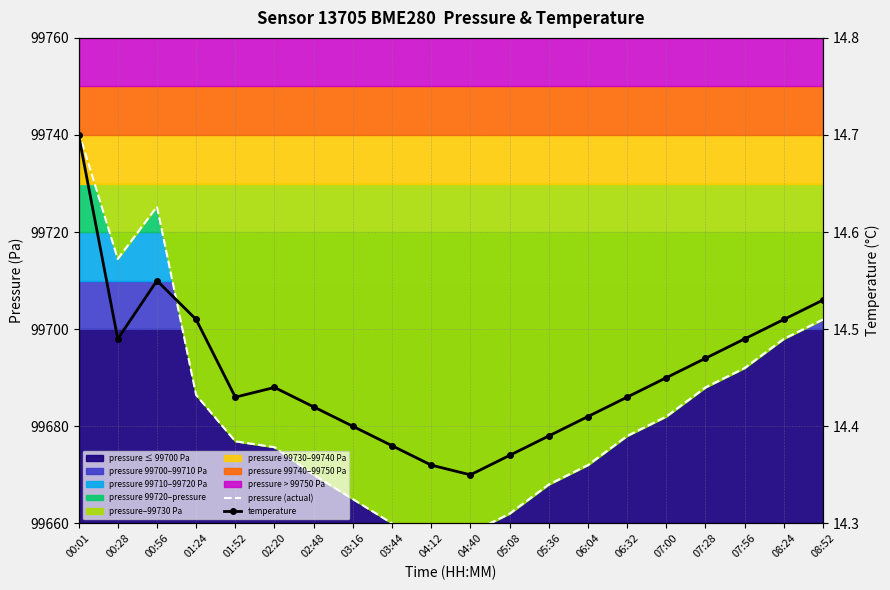

At how many categories does at least one series exceed 51315?

20